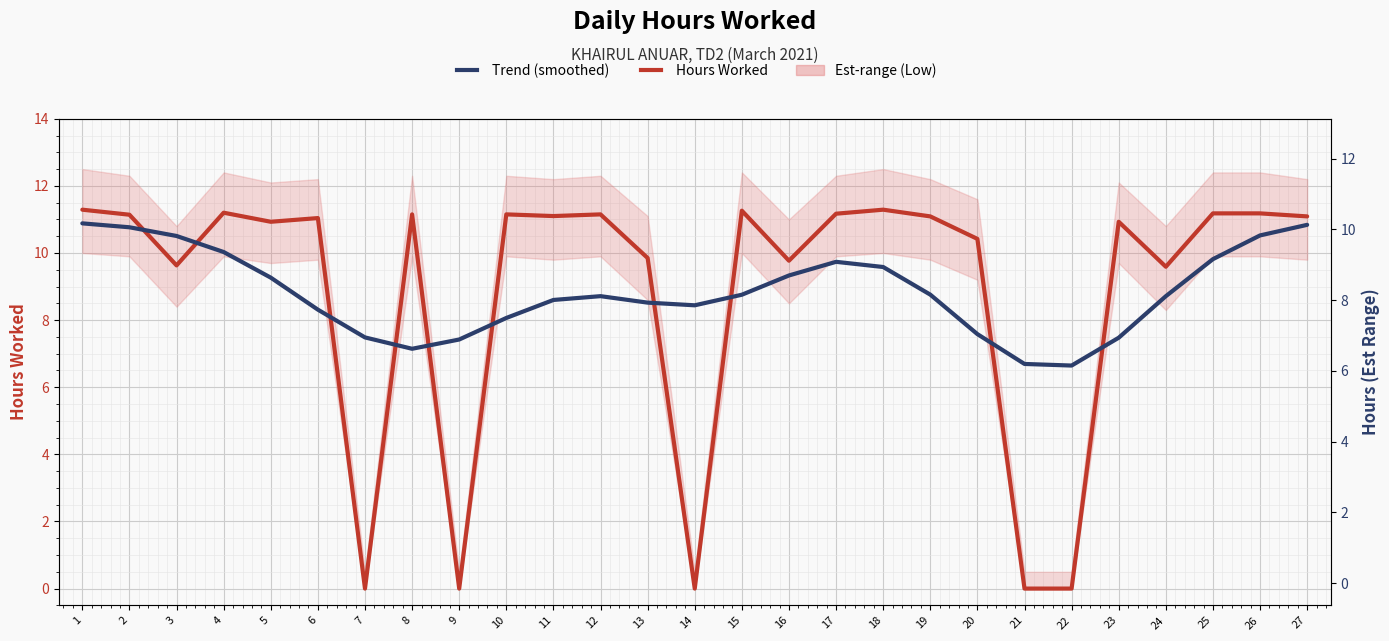

After their last crossing, which series has the higher values: Trend (smoothed) or Hours Worked?

Hours Worked